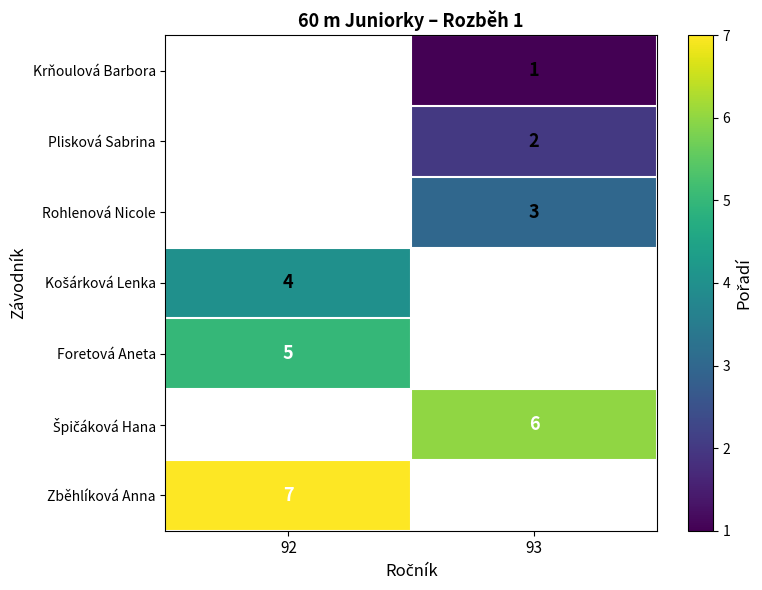

The value of Rohlenová Nicole at 93 is 3. True or false?

True